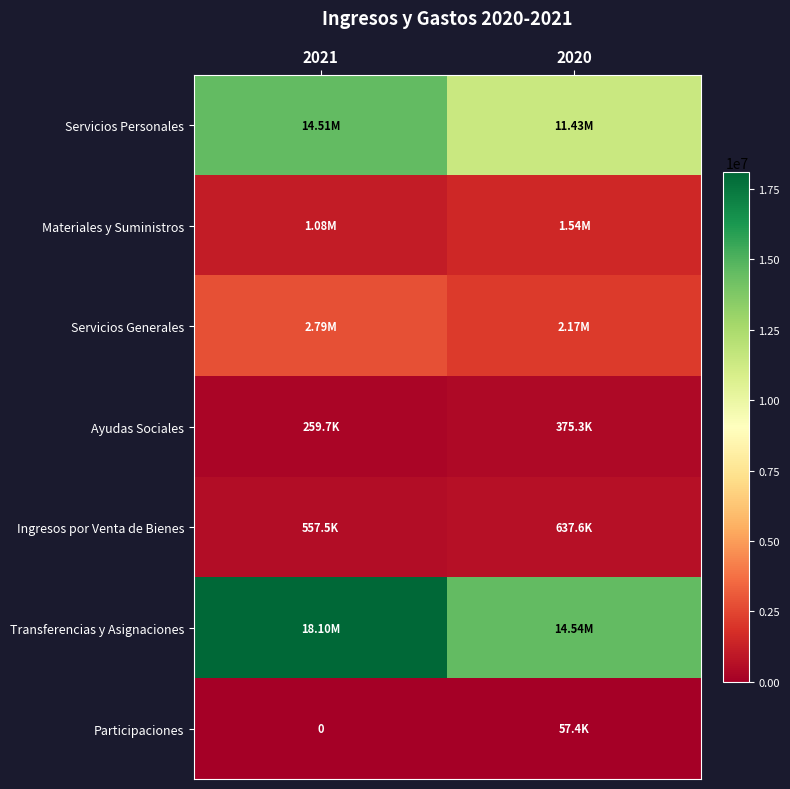

List the series in order of their peak value, lowest first.

Participaciones, Ayudas Sociales, Ingresos por Venta de Bienes, Materiales y Suministros, Servicios Generales, Servicios Personales, Transferencias y Asignaciones